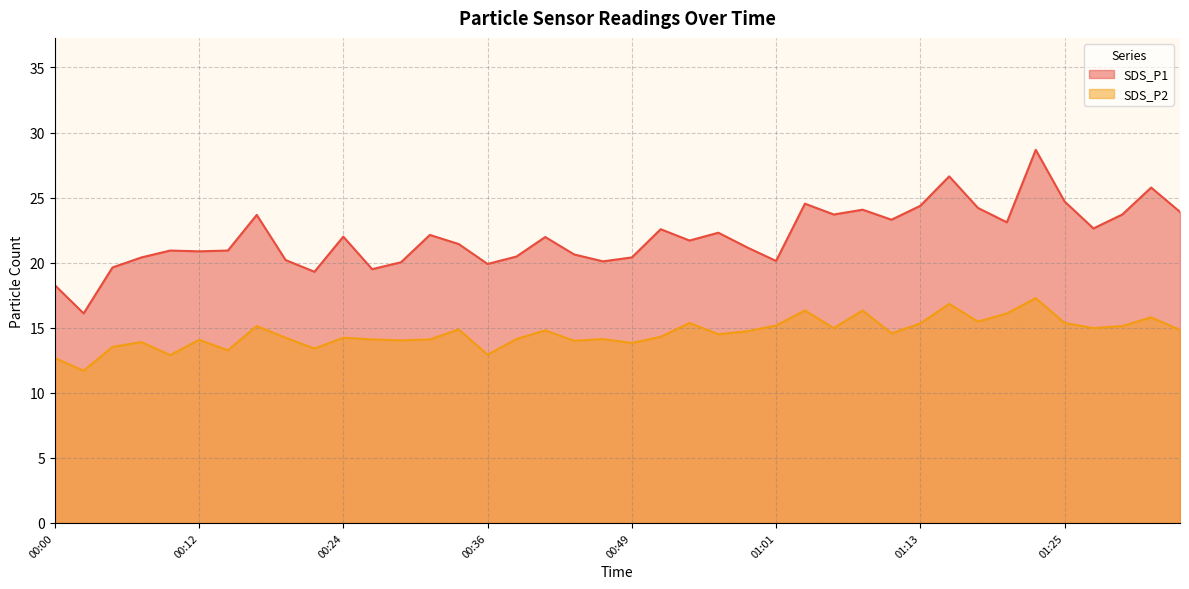

Which series changed the most between 00:07 and 01:20?

SDS_P1